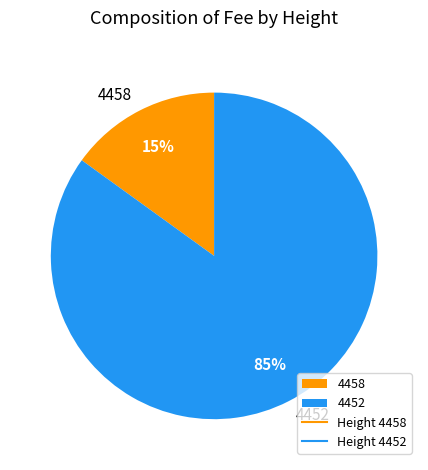

To the nearest percent, what percentage of the pie is 4452?

85%